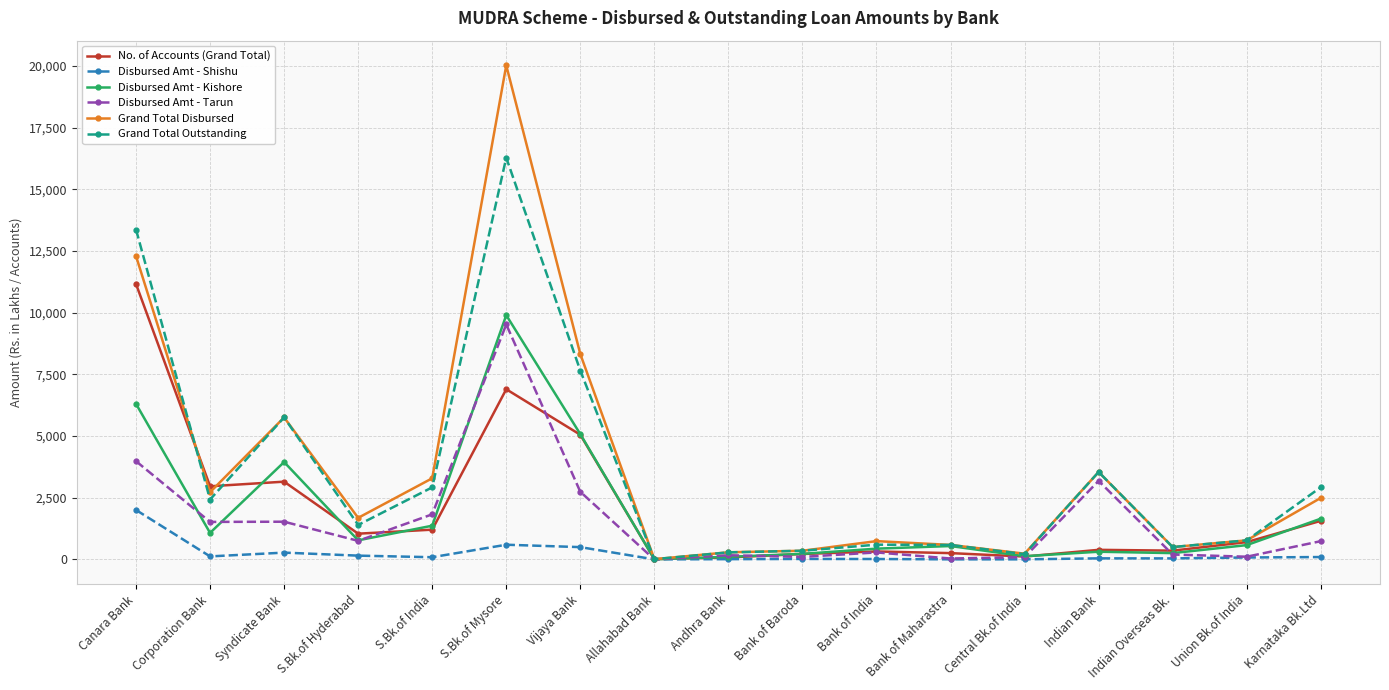

What is the sum of the Grand Total Disbursed values at Bank of Baroda and Allahabad Bank?

366